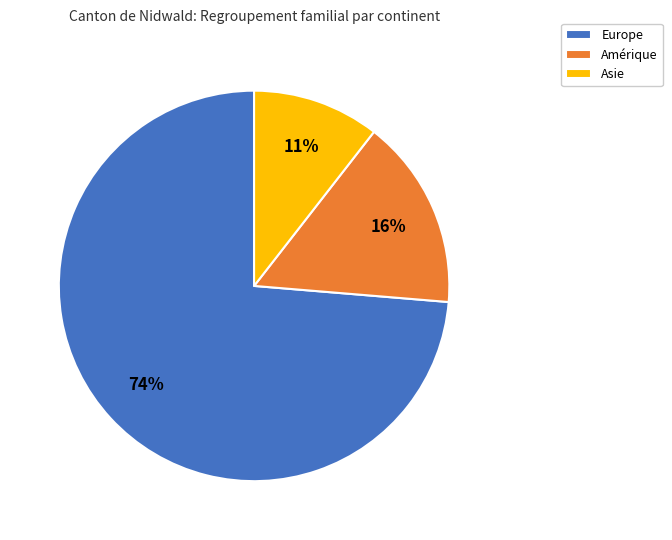

What is the smallest slice in the pie chart?

Asie